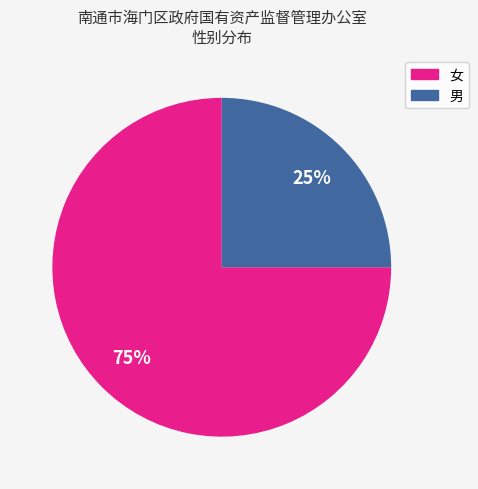

What percentage is the 女 slice, to the nearest percent?

75%